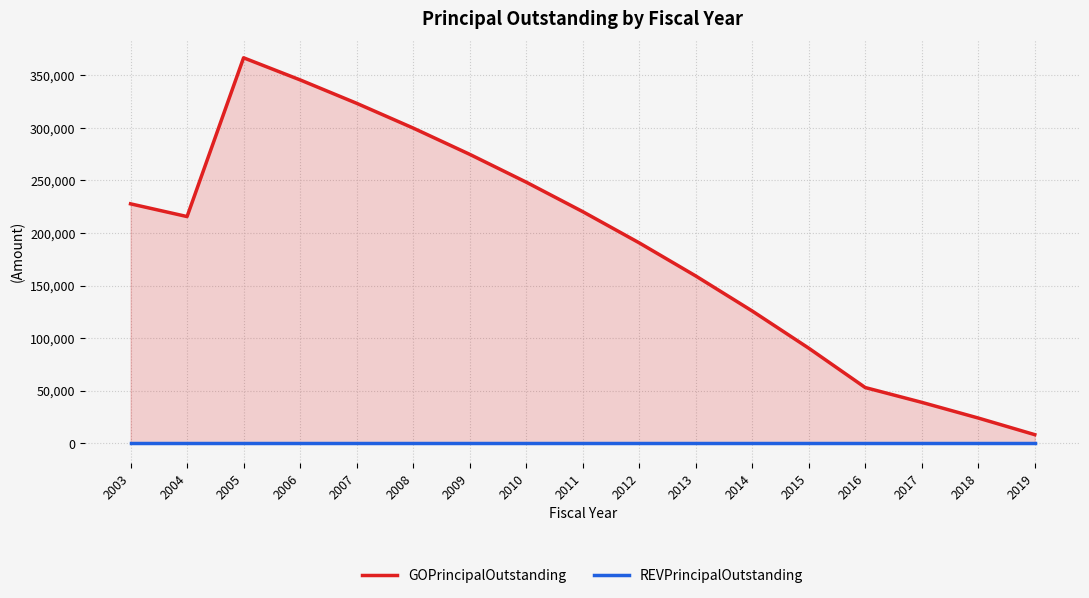

Which has a higher value, 2006 or 2005?

2005